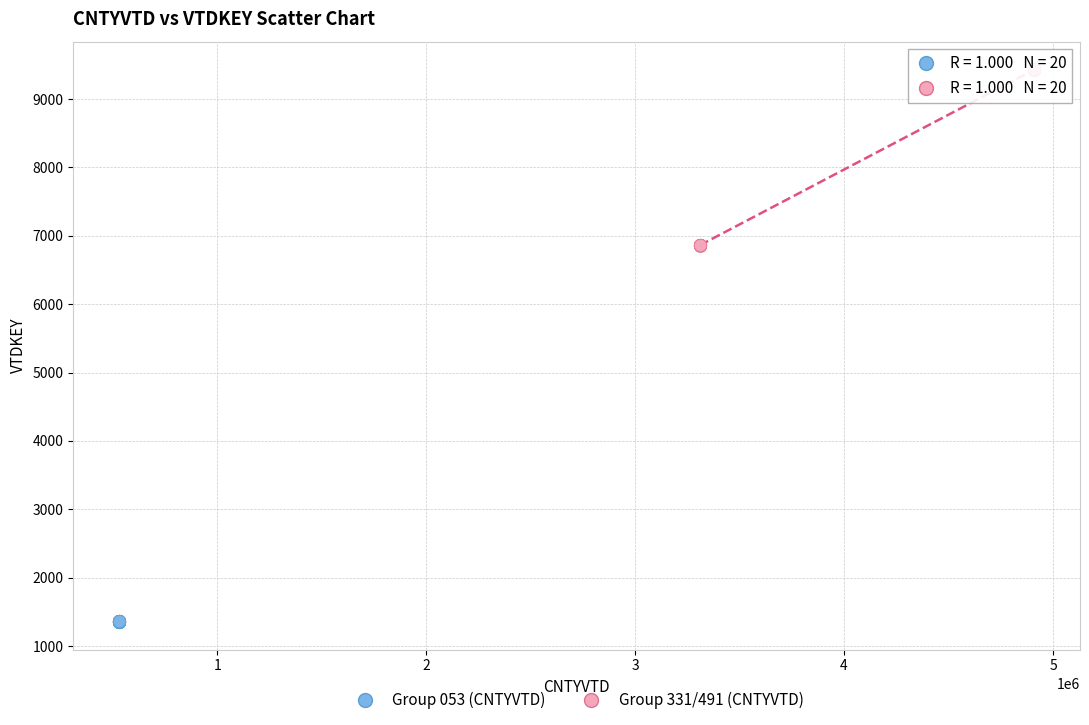

Which series reaches the minimum Y coordinate?

Group 053 (CNTYVTD)